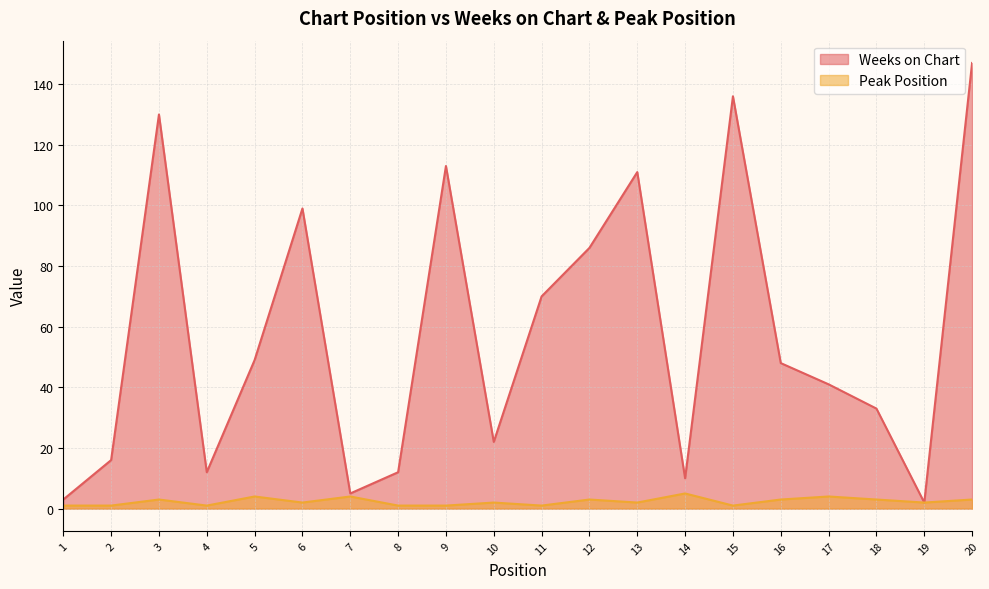

What is the difference between the maximum and second lowest values in the Weeks on Chart series?

144